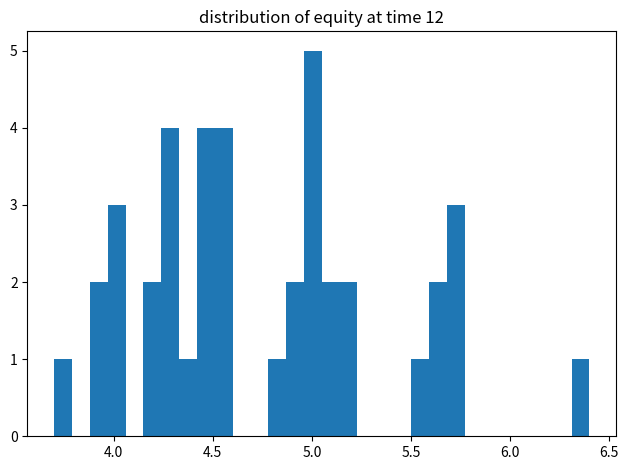

Read against the x-axis, roughly where is the centre of the tallest bar?

5.00